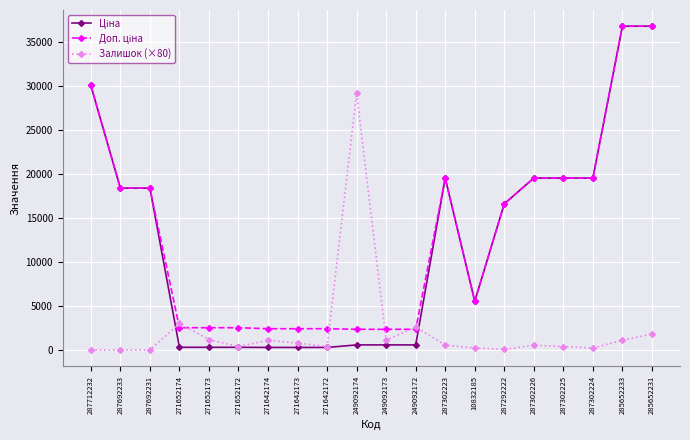

Is it true that Залишок (×80) equals 400.0 at 287302225?

True